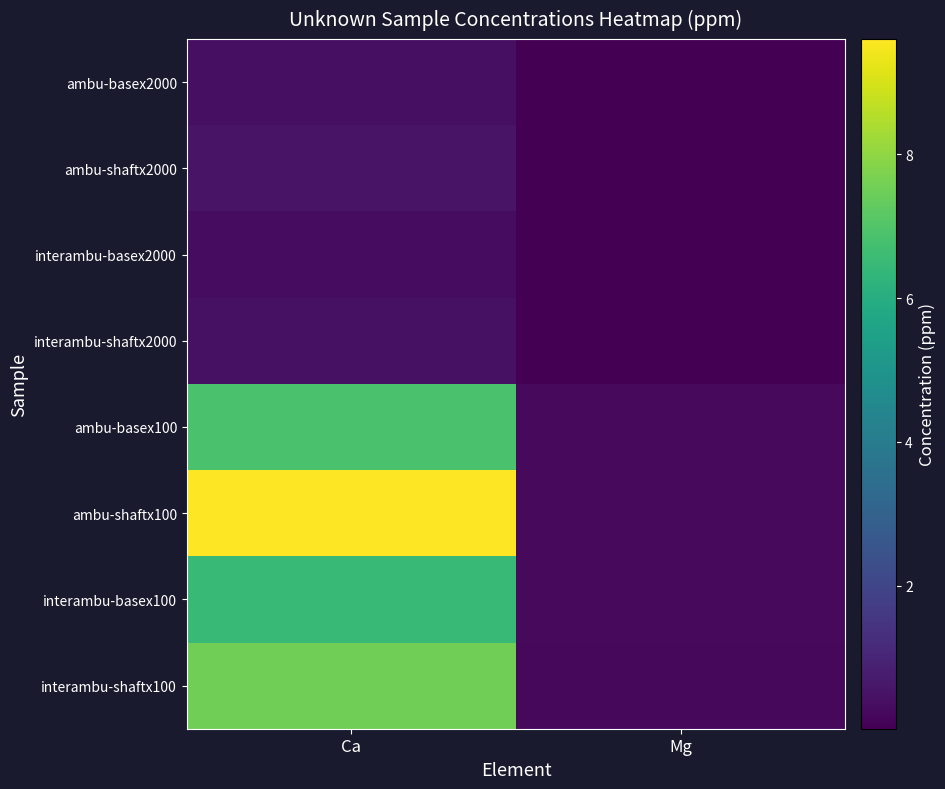

Reading left to right, list all the values displayed in this chart.

ambu-basex2000: Ca=0.4	Mg=0.0
ambu-shaftx2000: Ca=0.5	Mg=0.0
interambu-basex2000: Ca=0.3	Mg=0.0
interambu-shaftx2000: Ca=0.4	Mg=0.0
ambu-basex100: Ca=6.8	Mg=0.3
ambu-shaftx100: Ca=9.6	Mg=0.3
interambu-basex100: Ca=6.5	Mg=0.2
interambu-shaftx100: Ca=7.5	Mg=0.2